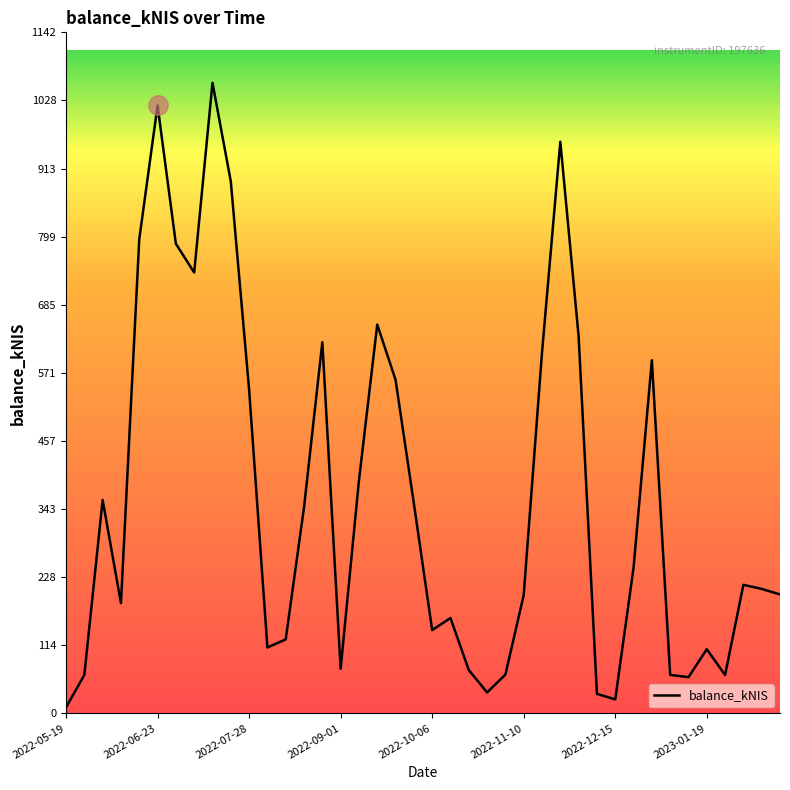

What is the maximum value shown in the chart?

1057.2